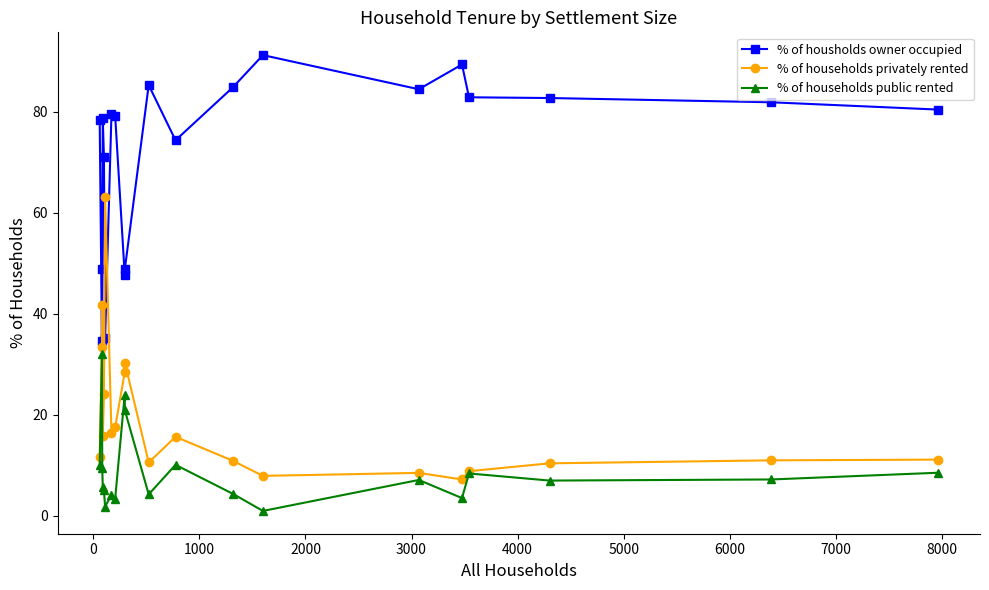

True or false: % of households public rented has more than 2 points higher than both neighbors.

True